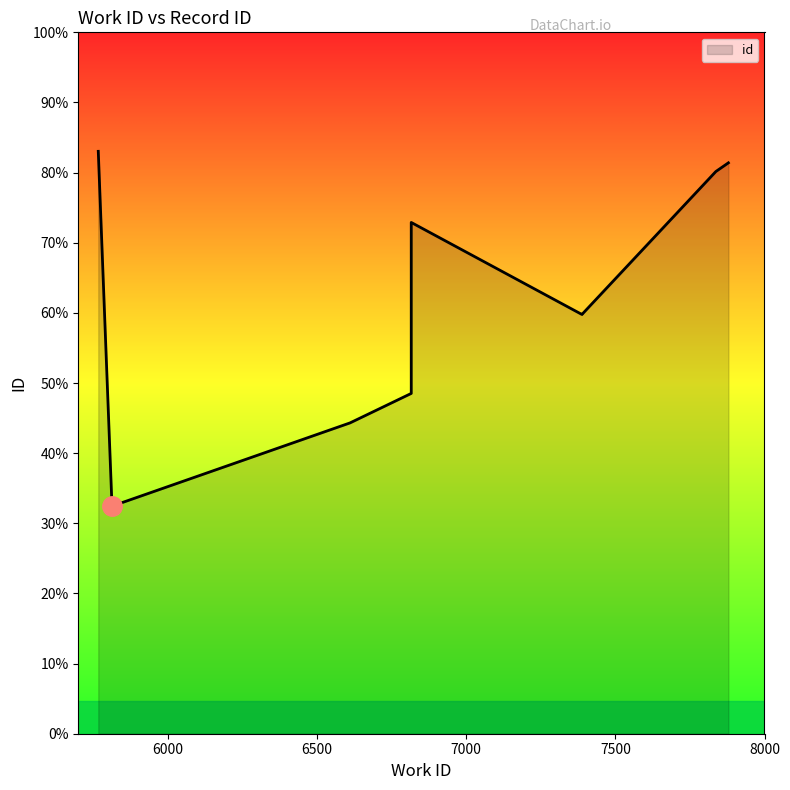

How many data points does each series have?

10